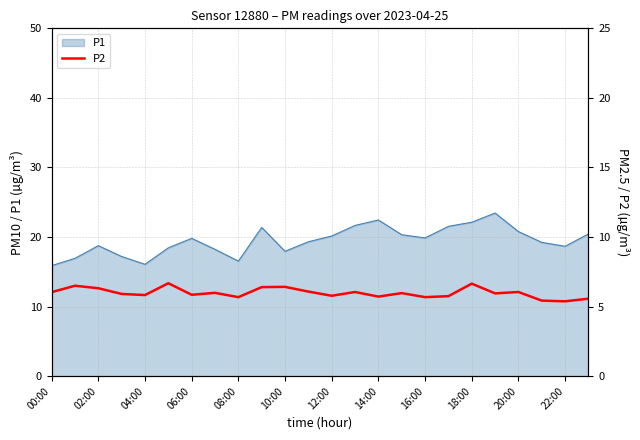

True or false: there are more than 0 points higher than both neighbors.

True